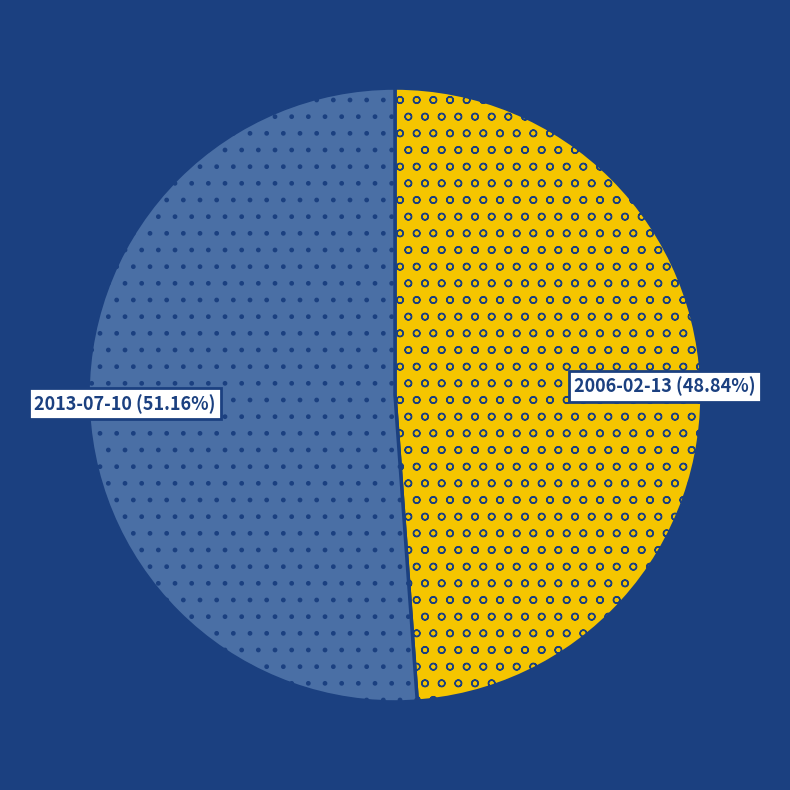

How many slices are in this pie chart?

2